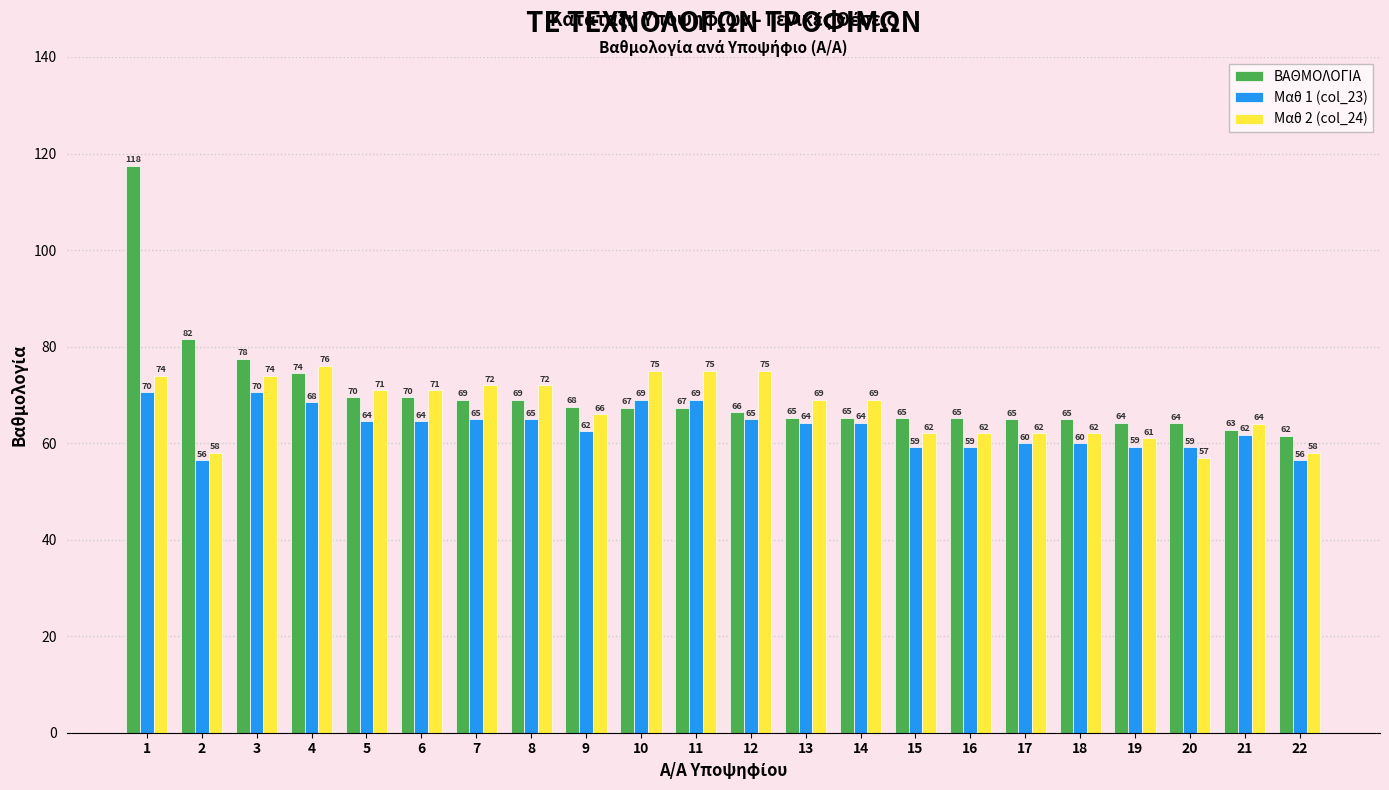

What is the total value across all series at 18?

187.0